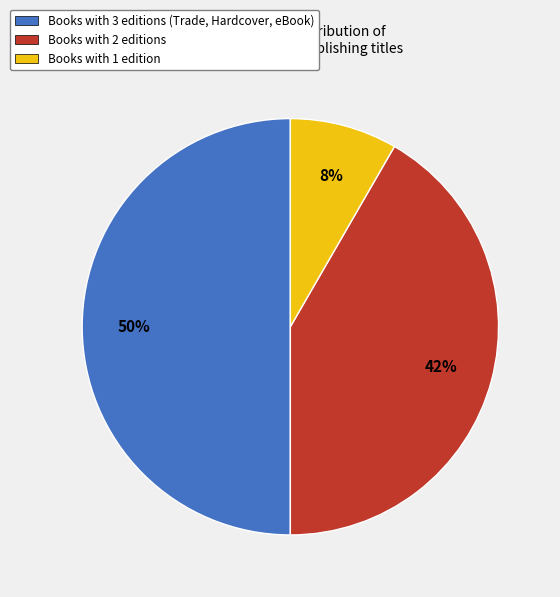

Is it true that Books with 1 edition is 8% of the pie?

True